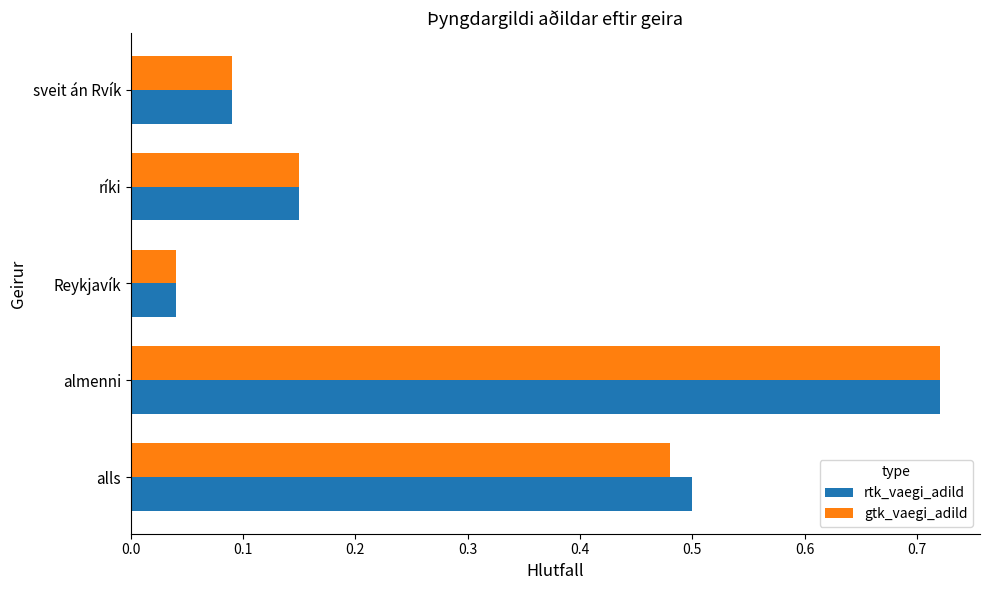

What is the sum of all rtk_vaegi_adild values?

1.5